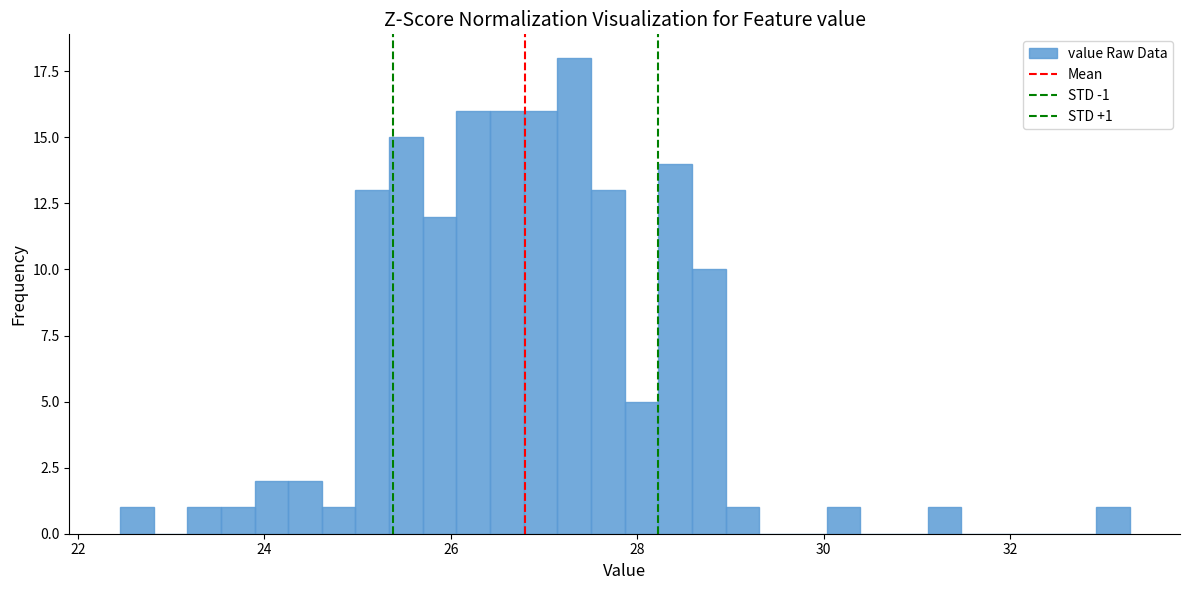

Around what value on the x-axis is the tallest bar? Give the approximate position of its centre, as read against the axis.

27.4